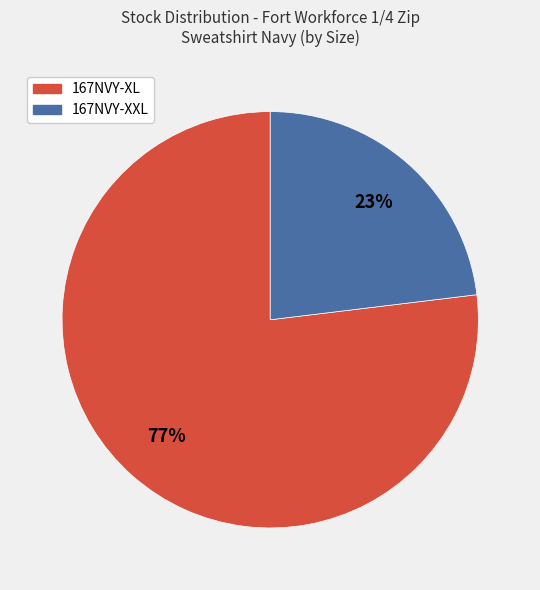

To the nearest percent, what is the average slice percentage?

50%